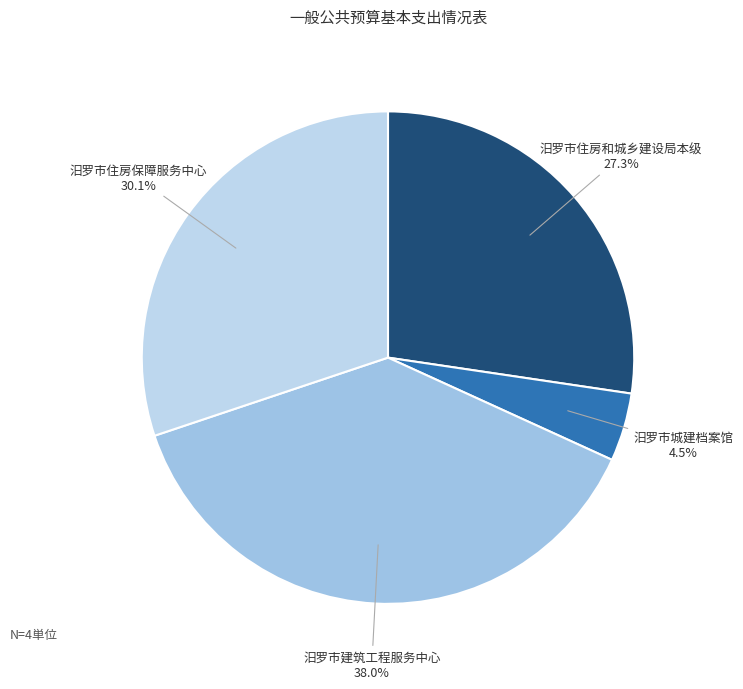

Combined, do 汨罗市建筑工程服务中心 and 汨罗市住房和城乡建设局本级 account for over 50%?

Yes